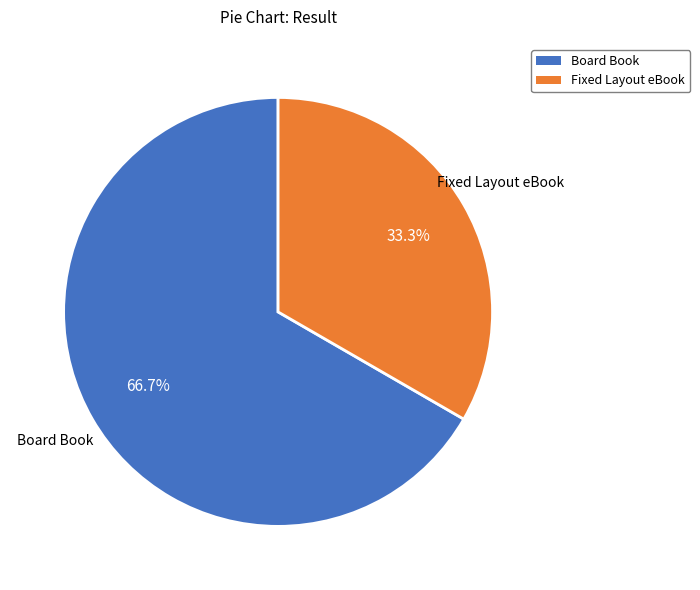

What is the total percentage of Fixed Layout eBook and Board Book?

100.0%